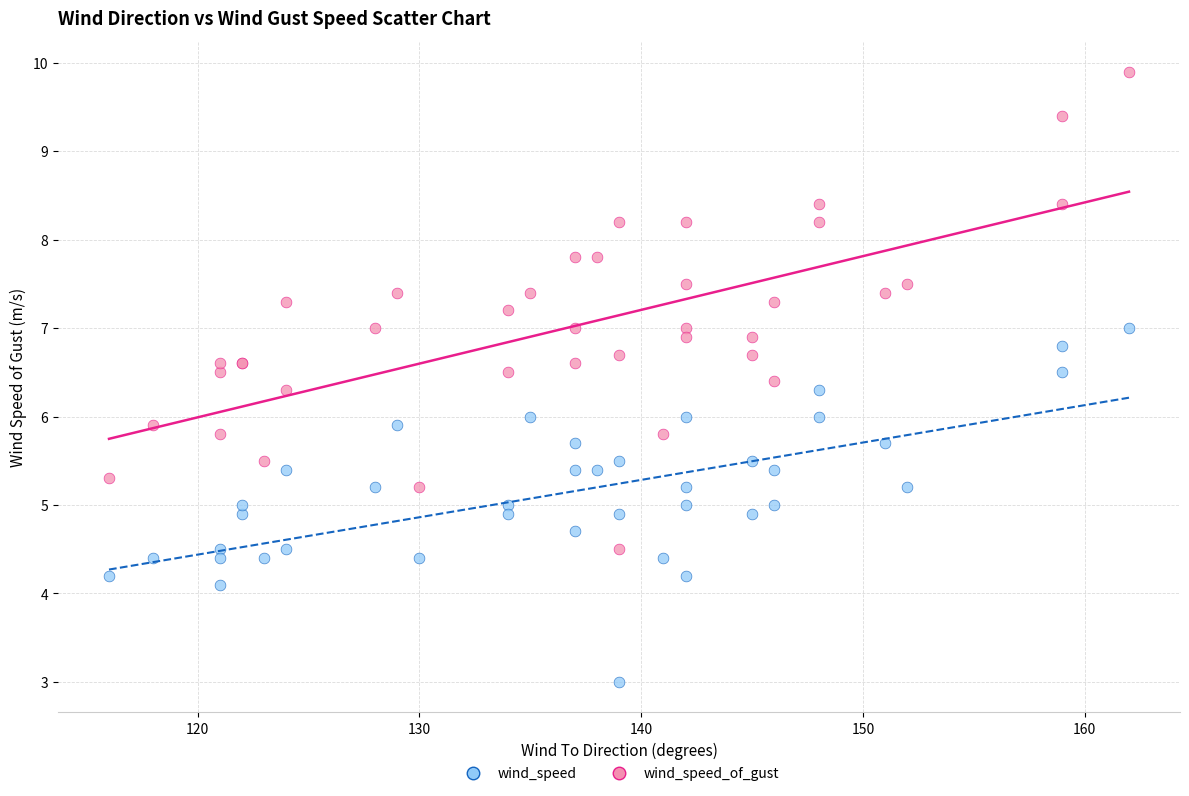

Which series reaches the minimum Y coordinate?

wind_speed